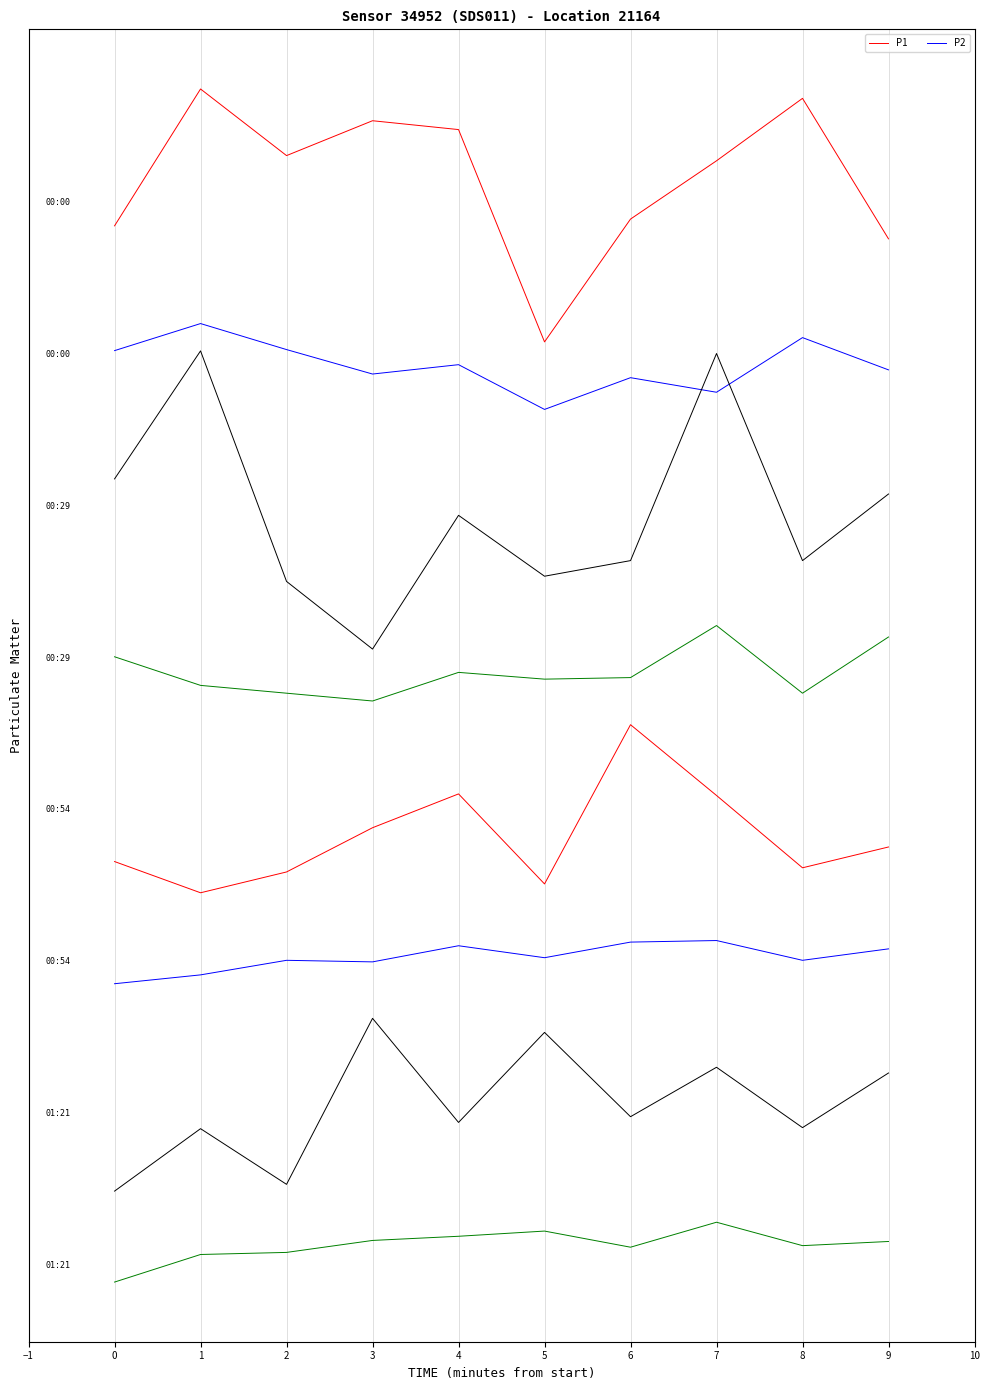

Does the chart display data point markers on the line(s)?

No